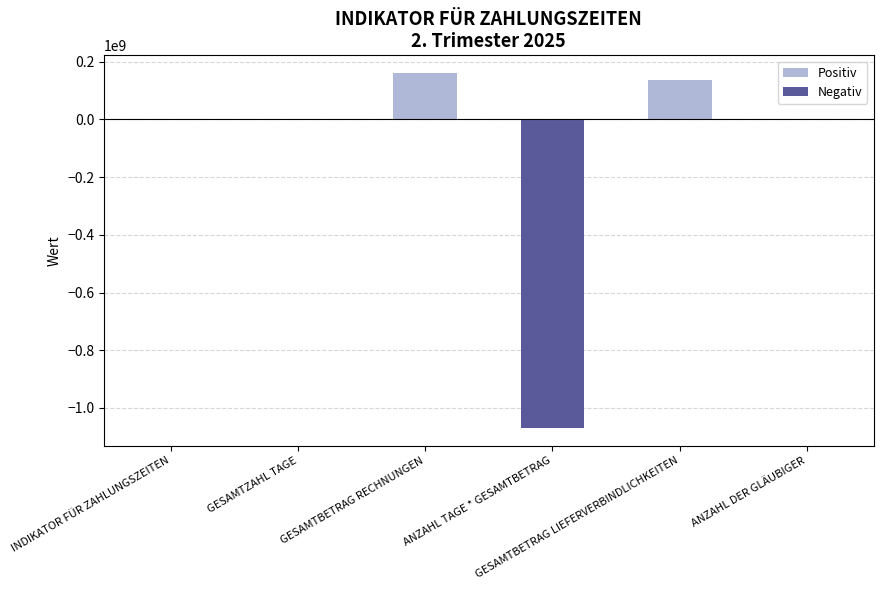

What is the sum of all values?

-773644850.9